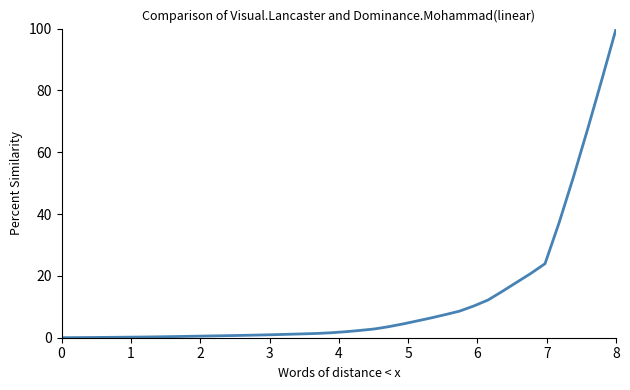

What is the greatest value displayed?

100.0